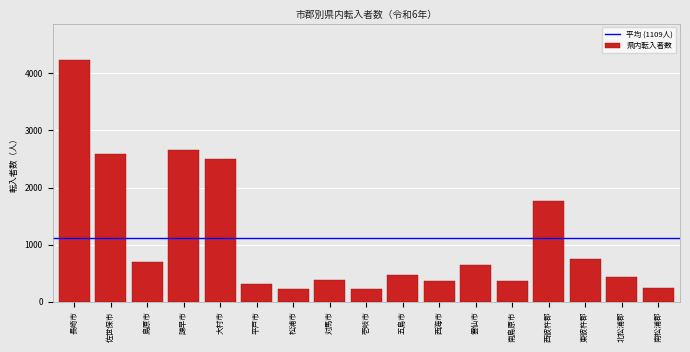

What is the sum of the values at 壱岐市 and 松浦市?

439